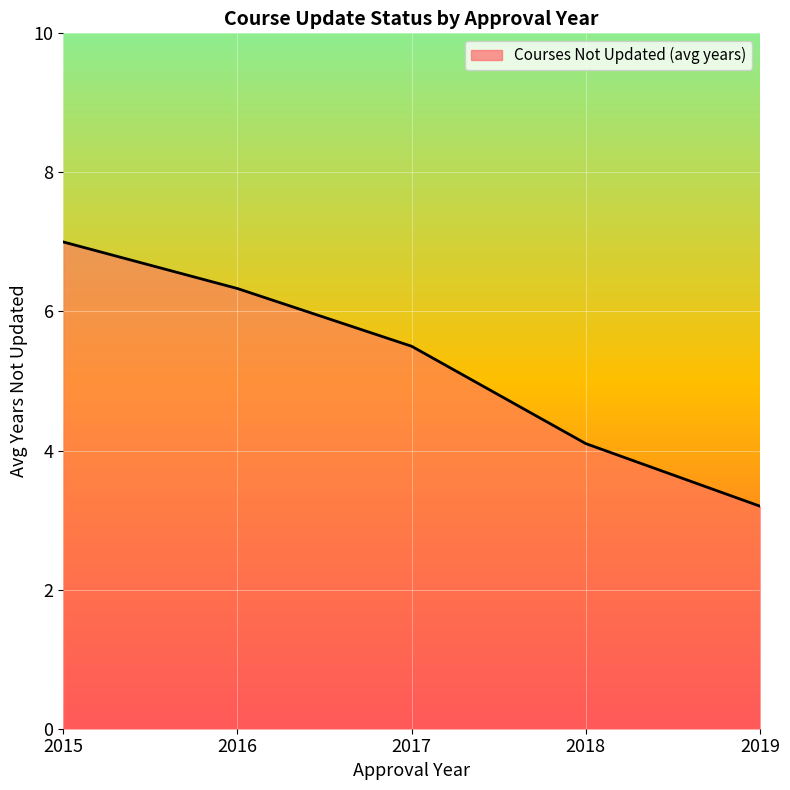

How many lines are shown in the chart?

1